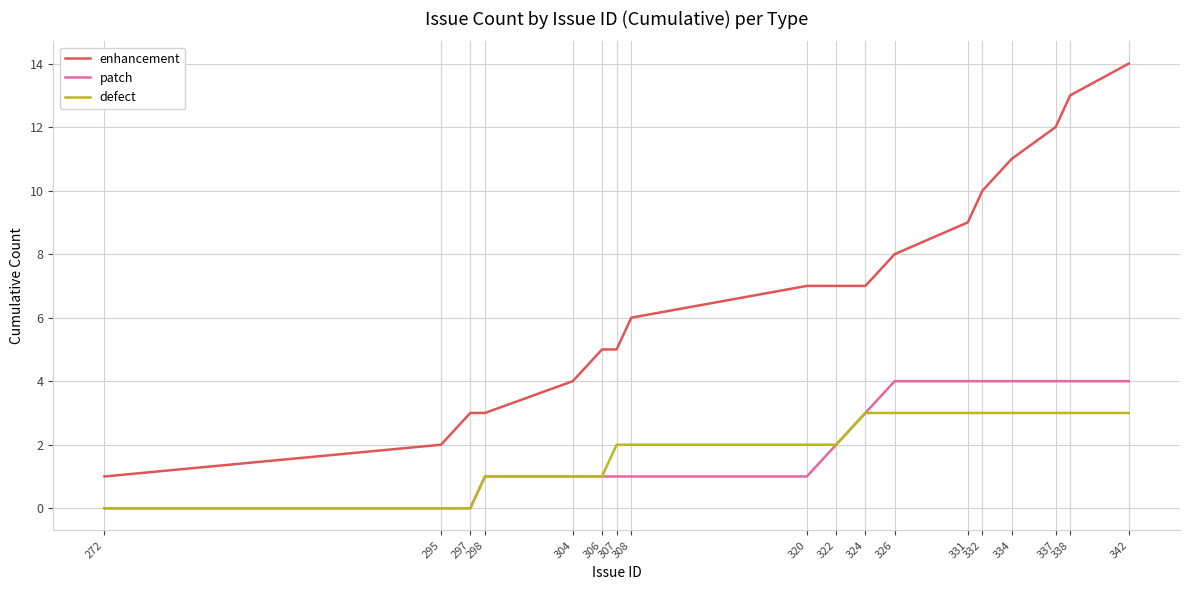

What is the spread (max minus min) of values at 322?

5